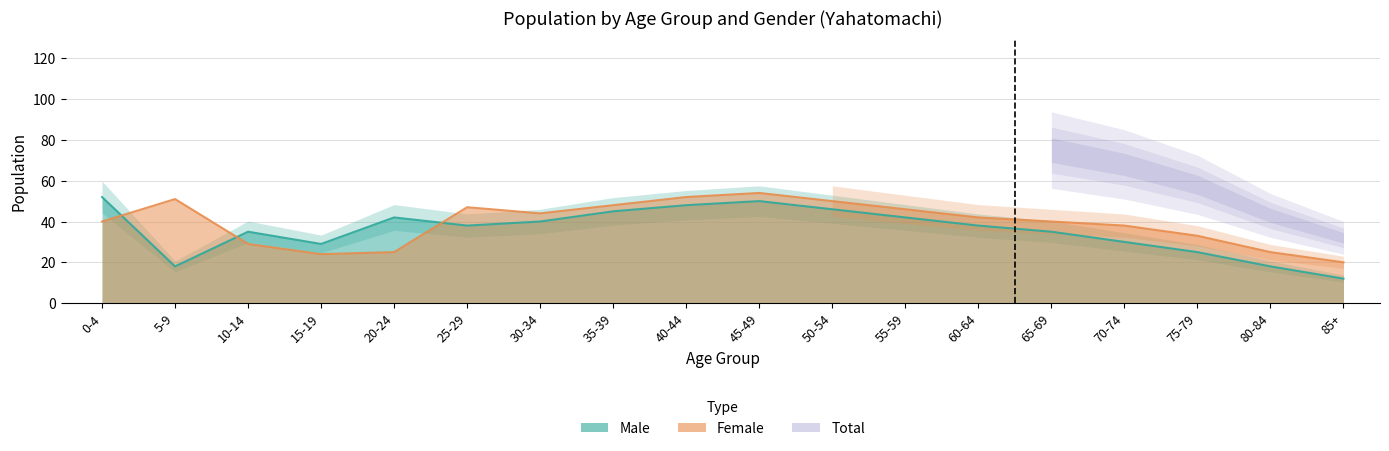

Which series has the largest range (max minus min)?

Male